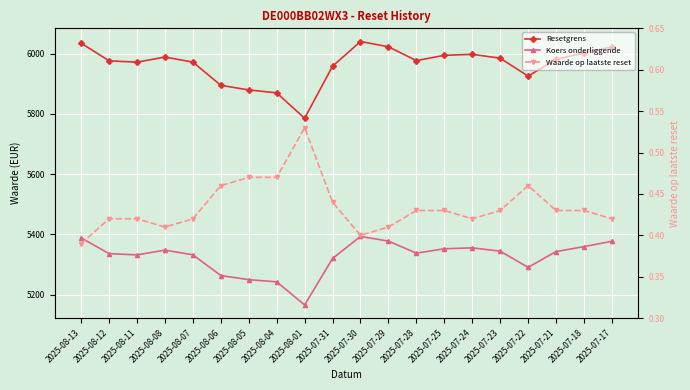

The Koers onderliggende series shows 5331.9 at 2025-08-11. True or false?

True